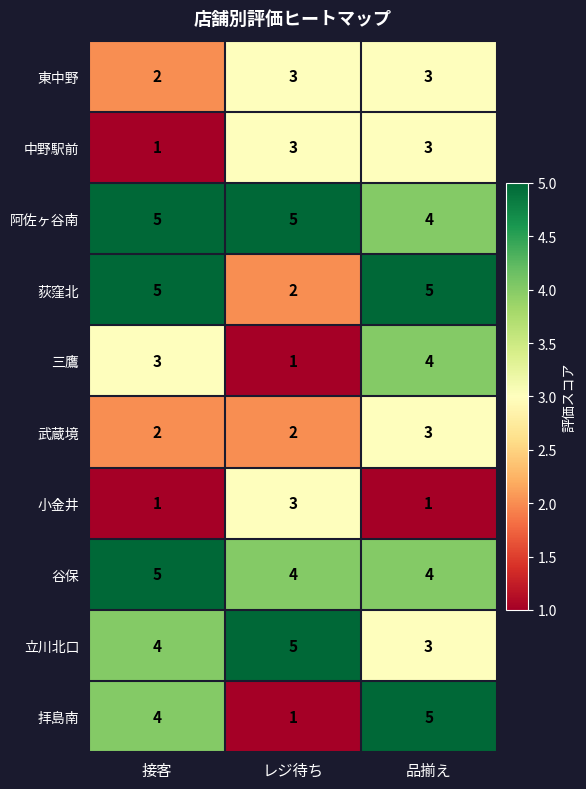

Count the 荻窪北 values in the range 2 to 5.

3